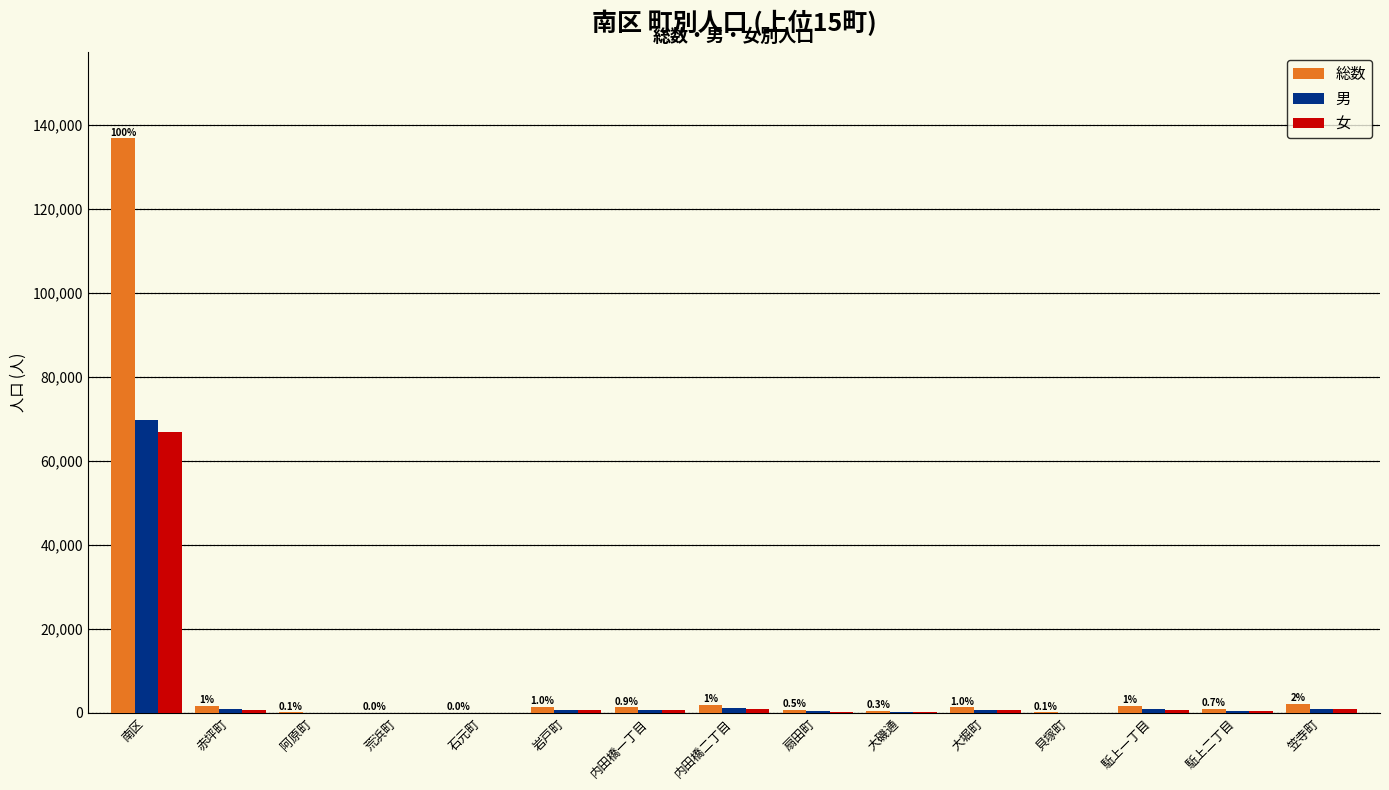

Is it true that 男 equals 351 at 扇田町?

True